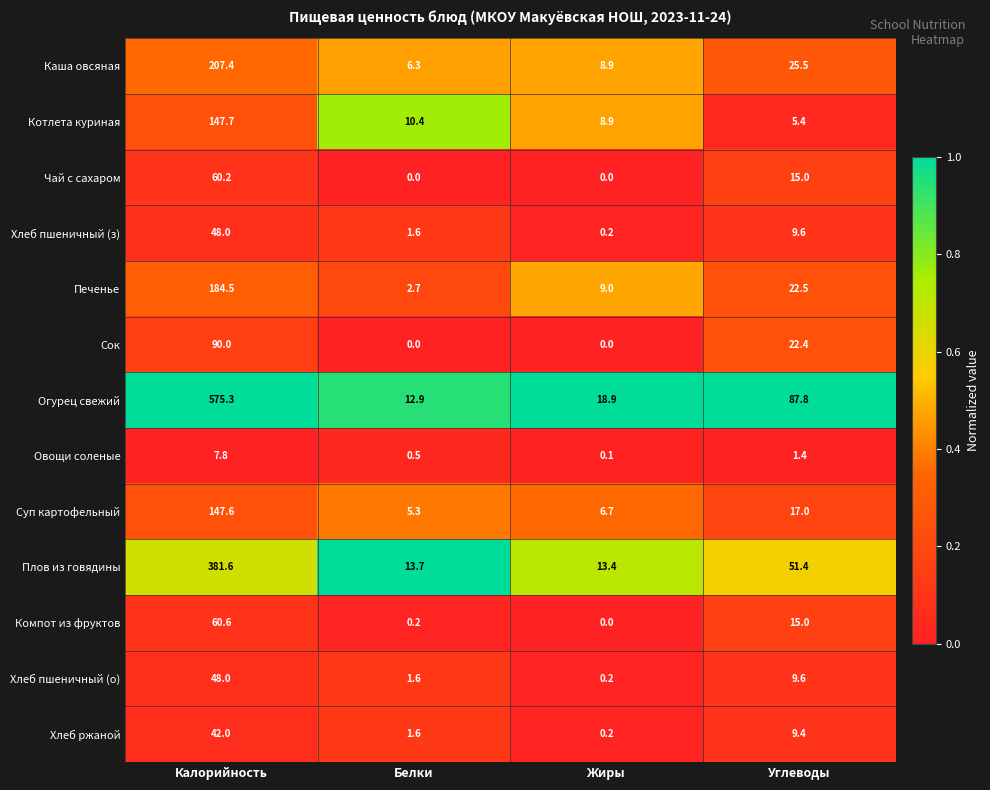

At which label does Овощи соленые reach its minimum?

Жиры